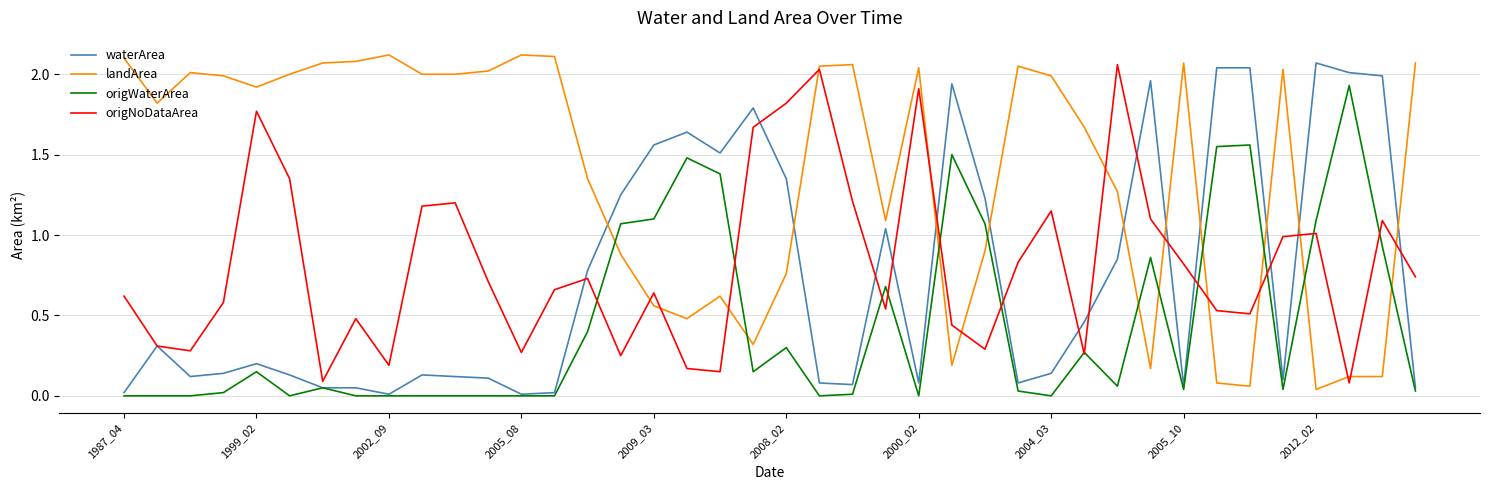

How many intersections are there between origNoDataArea and landArea?

14